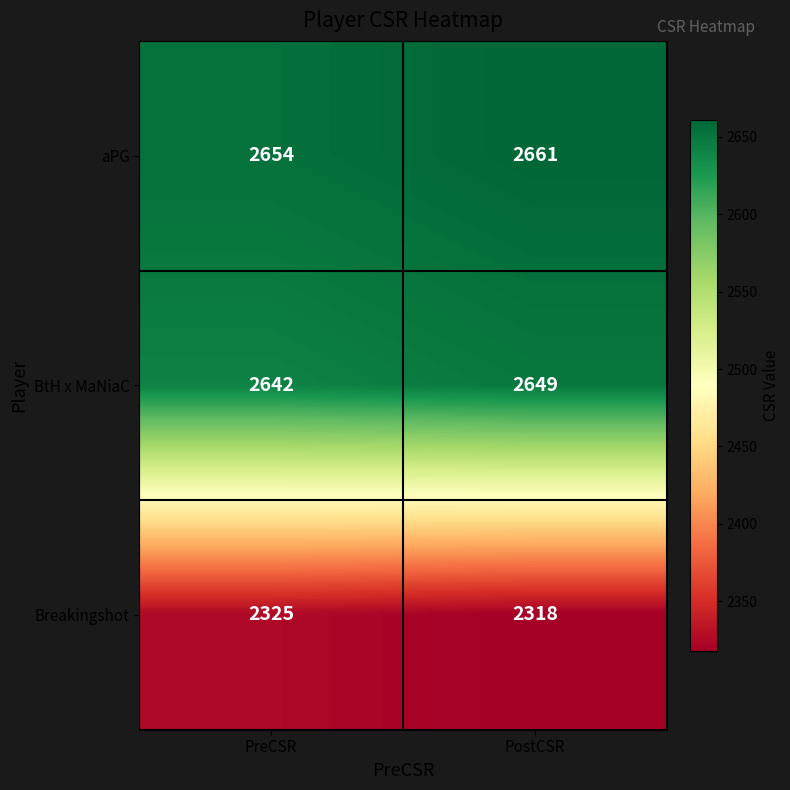

At PostCSR, list the series in order from largest to smallest.

aPG, BtH x MaNiaC, Breakingshot